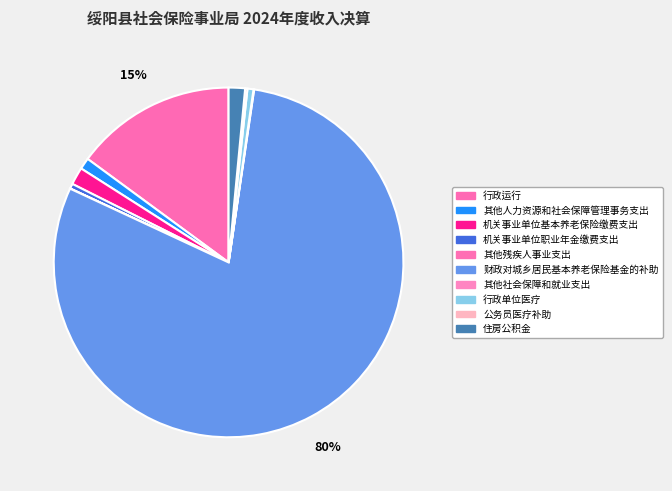

Does 财政对城乡居民基本养老保险基金的补助 represent more than half of the total?

Yes